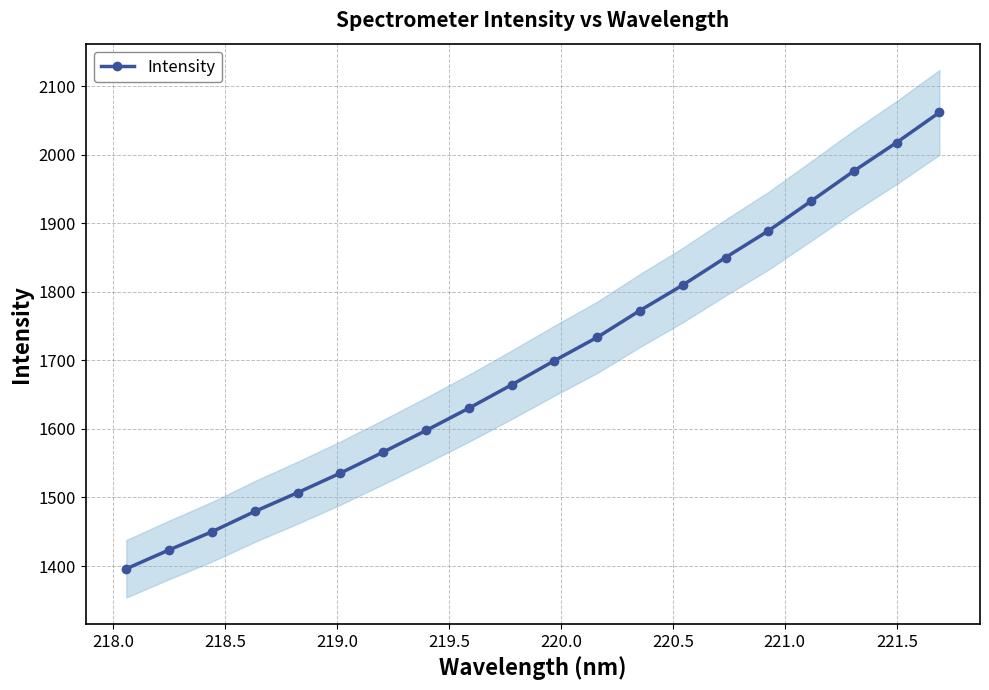

What is the maximum value for Intensity?

2061.6